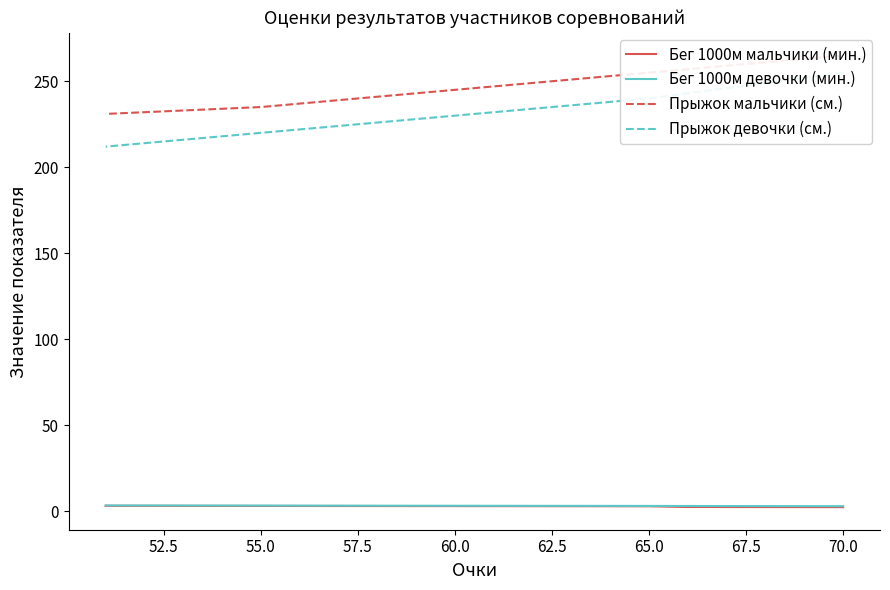

True or false: Бег 1000м мальчики (мин.) and Бег 1000м девочки (мин.) cross at least once.

False